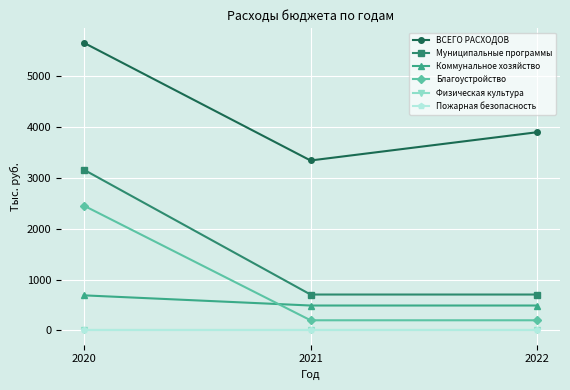

Reading left to right, list all the values displayed in this chart.

ВСЕГО РАСХОДОВ: 5655.7	3340.7	3896.7
Муниципальные программы: 3160.8	706.0	706.0
Коммунальное хозяйство: 690.0	490.0	490.0
Благоустройство: 2454.8	200.0	200.0
Физическая культура: 3.0	3.0	3.0
Пожарная безопасность: 10.0	10.0	10.0